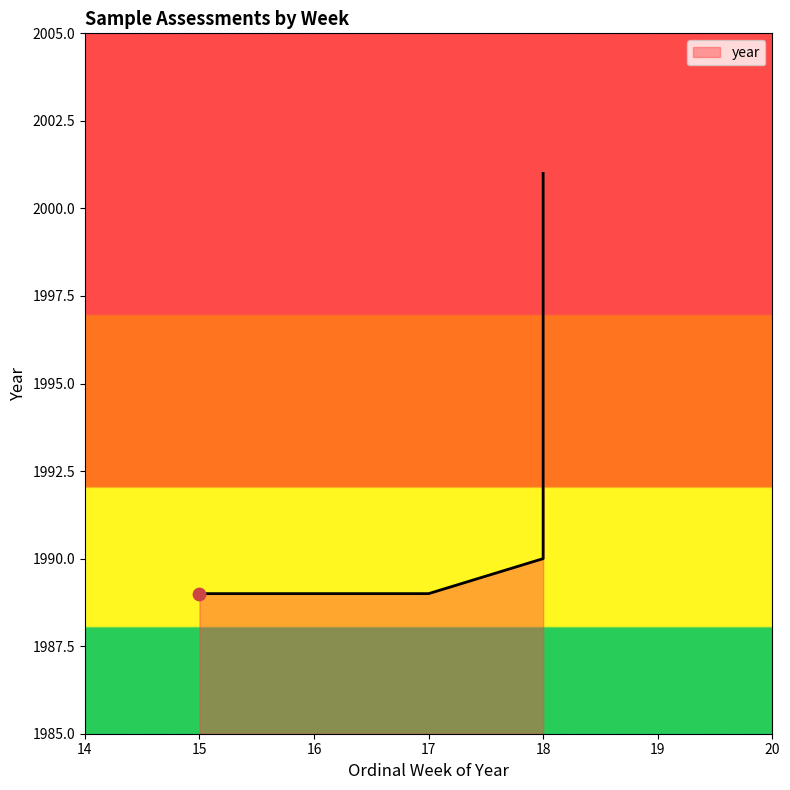

What is the change in value from 18 to 15?

-1